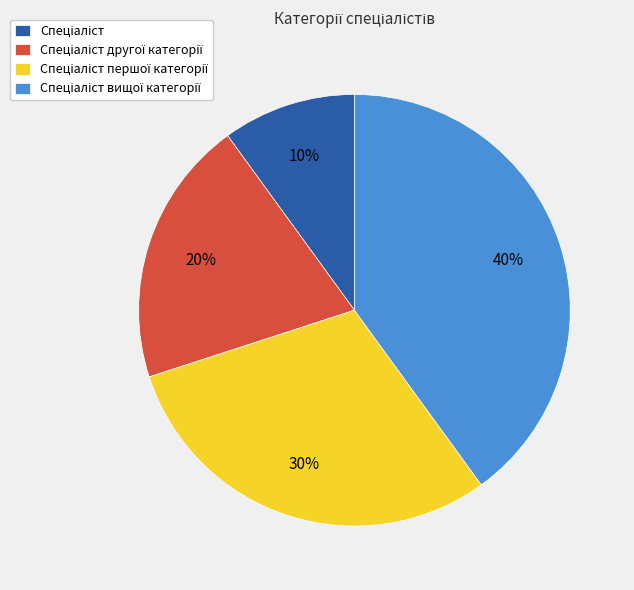

Is there any slice that represents more than half of the pie?

No